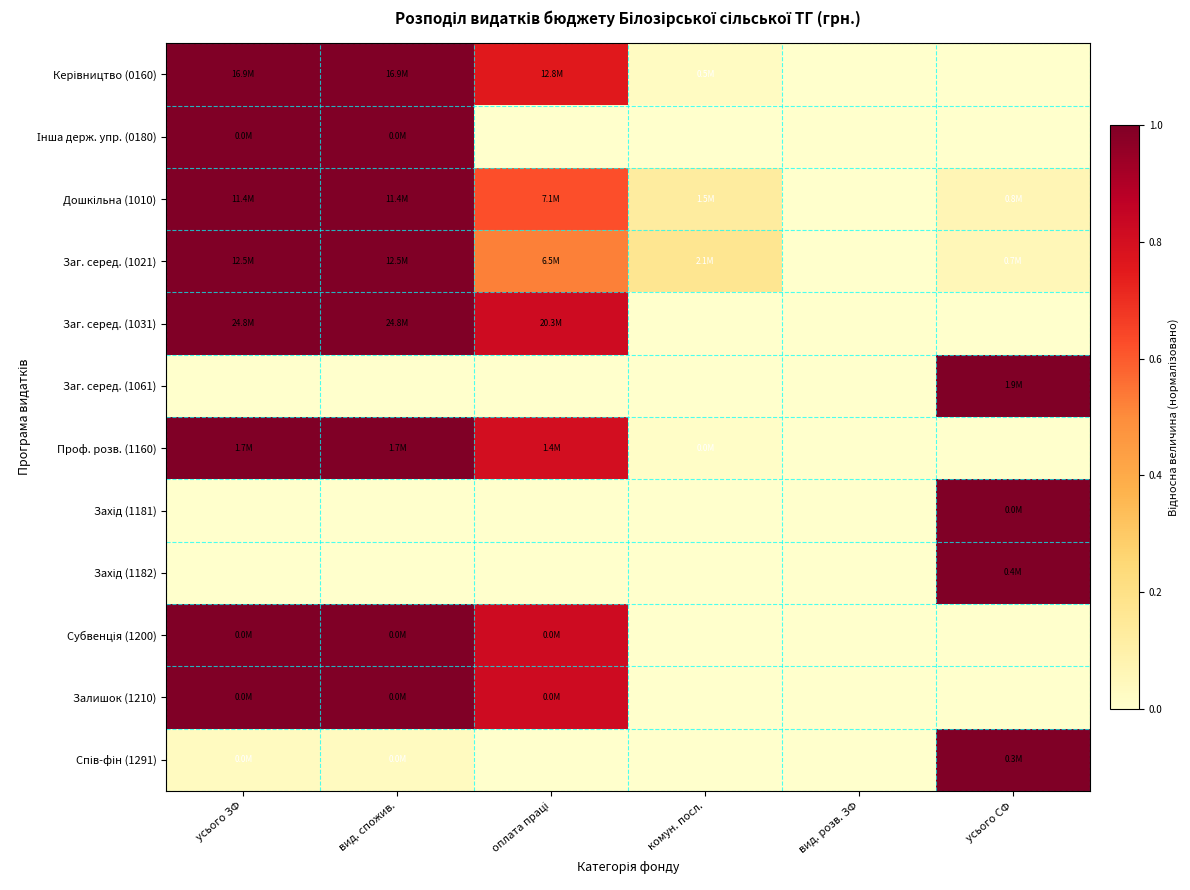

At which category is the sum across all series the highest?

усього ЗФ